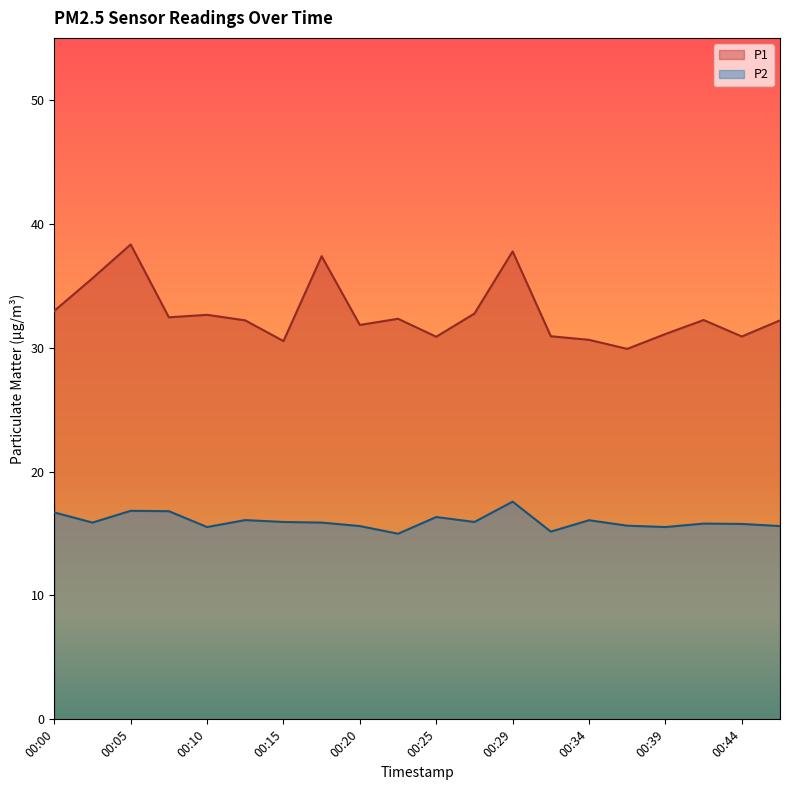

Reading left to right, what are all the values shown in this chart?

P1: 33.0	35.6	38.3	32.5	32.6	32.2	30.5	37.4	31.8	32.3	30.9	32.8	37.8	30.9	30.6	29.9	31.1	32.2	30.9	32.2
P2: 16.7	15.9	16.8	16.8	15.5	16.1	15.9	15.9	15.6	15.0	16.3	15.9	17.6	15.2	16.1	15.6	15.5	15.8	15.8	15.6